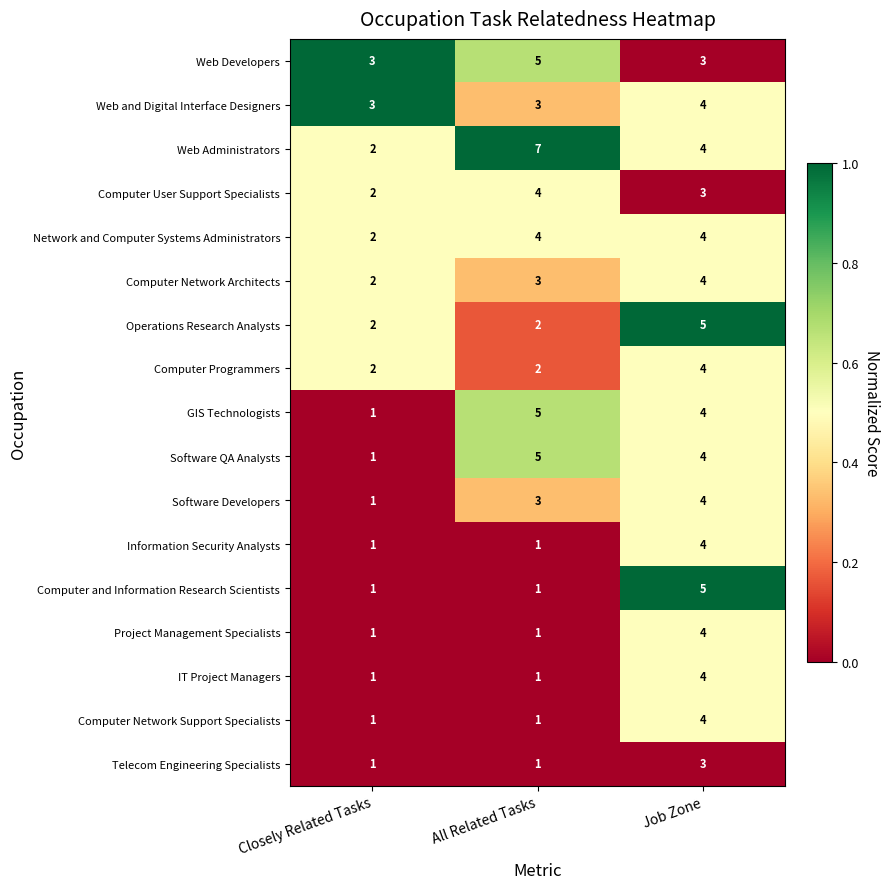

What is the total value across all series at Closely Related Tasks?

27